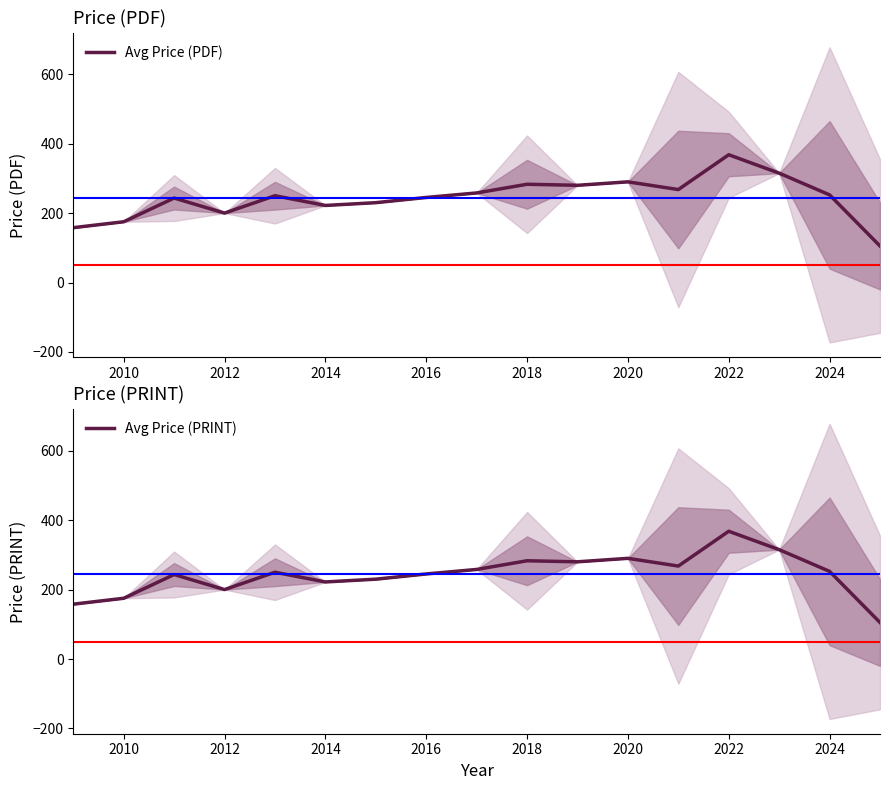

The Avg Price (PDF) series shows 352.5 at 2012. True or false?

False